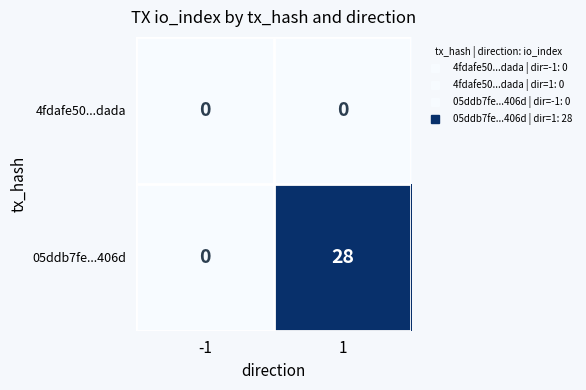

How many series are shown in this chart?

2